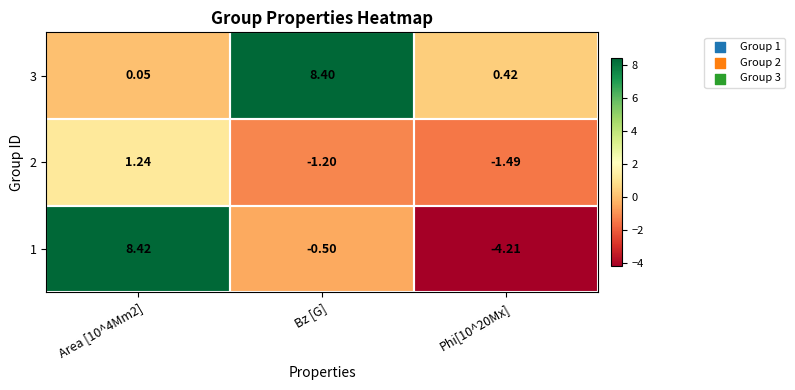

How many categories are shown in the chart?

3